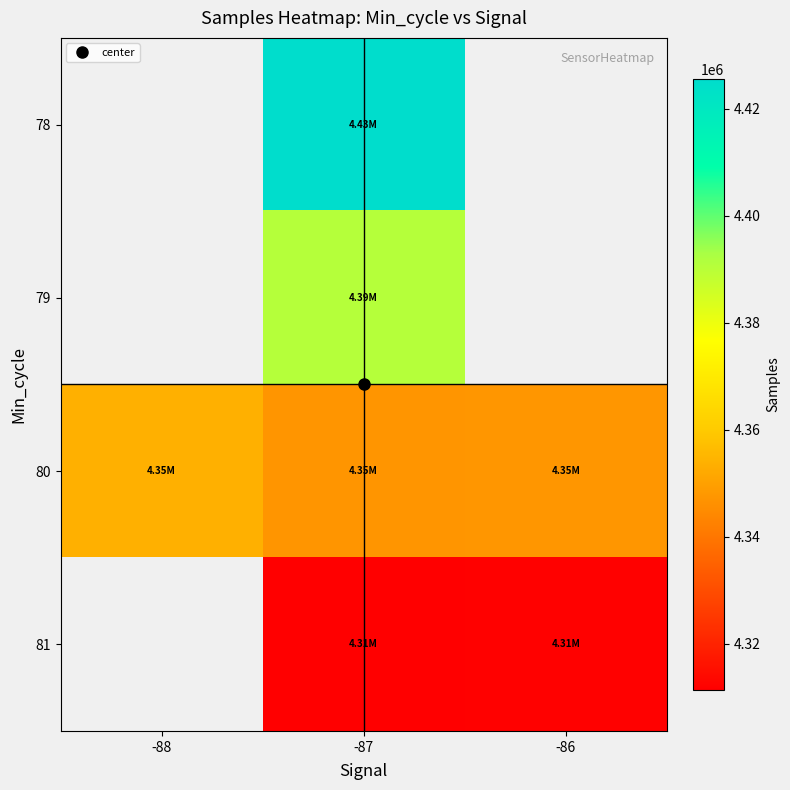

Count the number of categories in the chart.

3